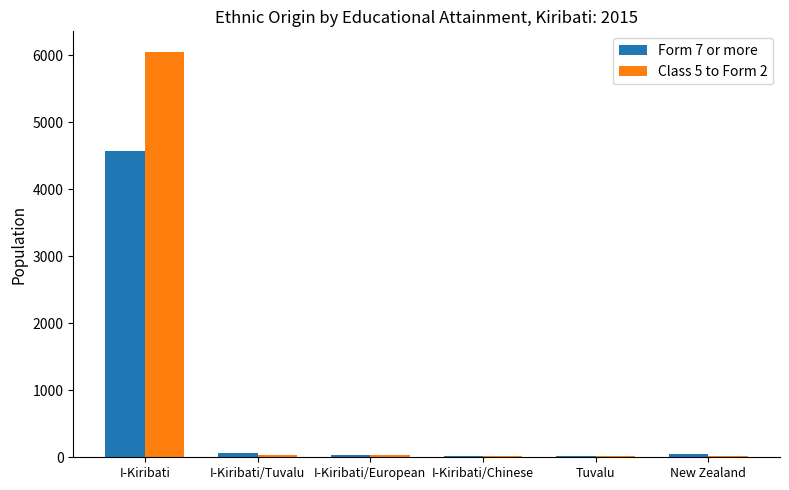

How many groups of bars are there?

6